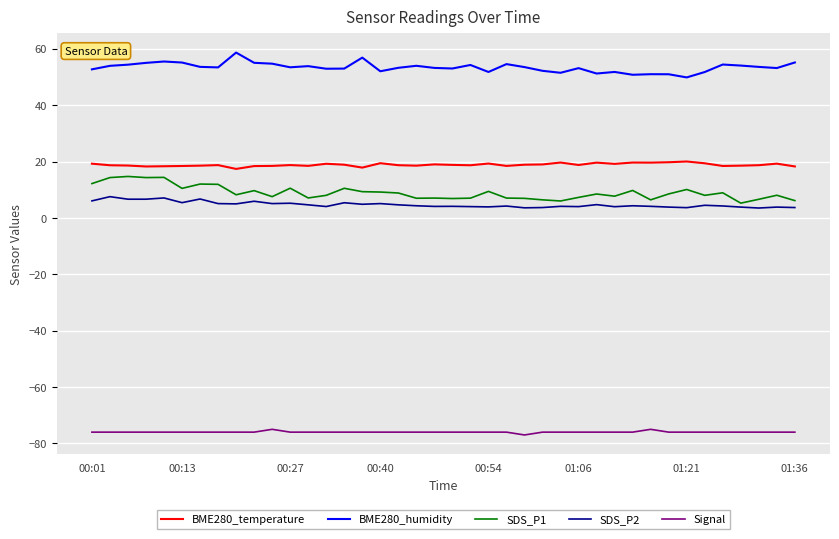

True or false: Signal and SDS_P2 cross at least once.

False